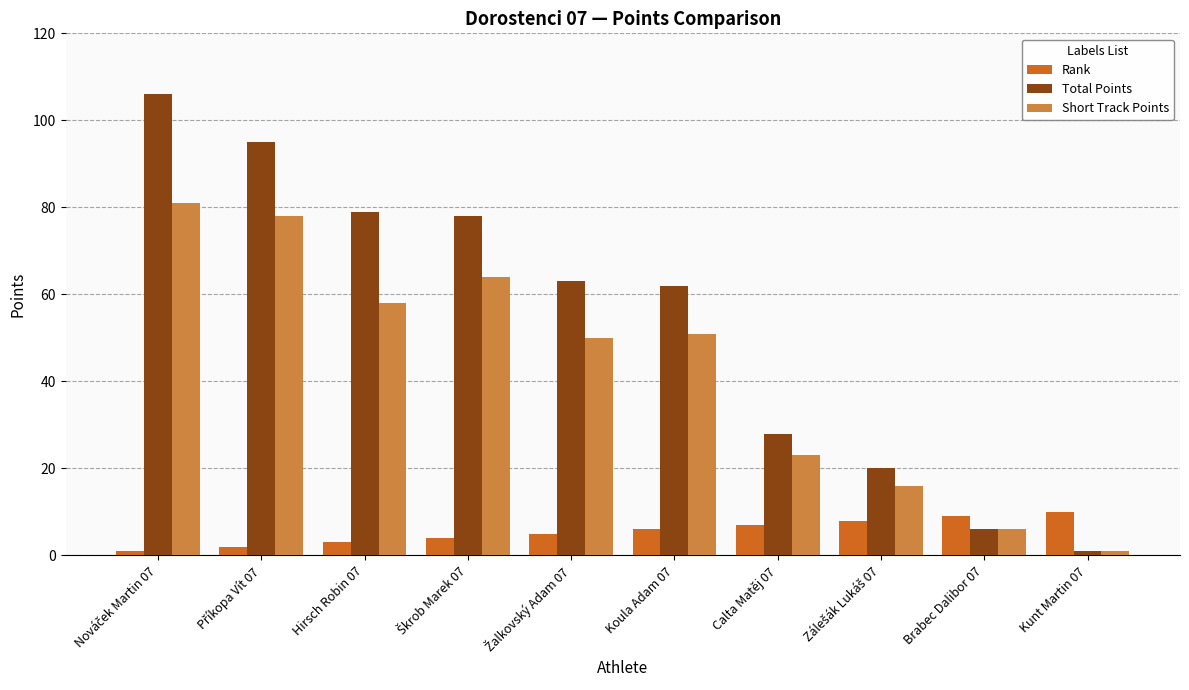

What is the maximum value shown in the chart?

106